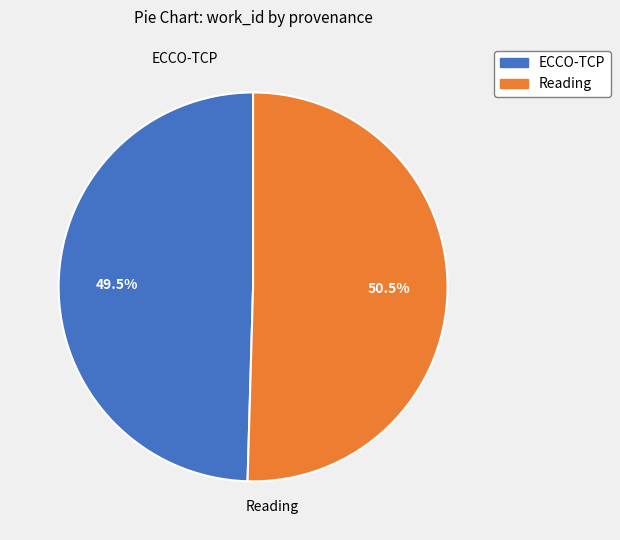

Rank the categories by value from highest to lowest.

Reading, ECCO-TCP